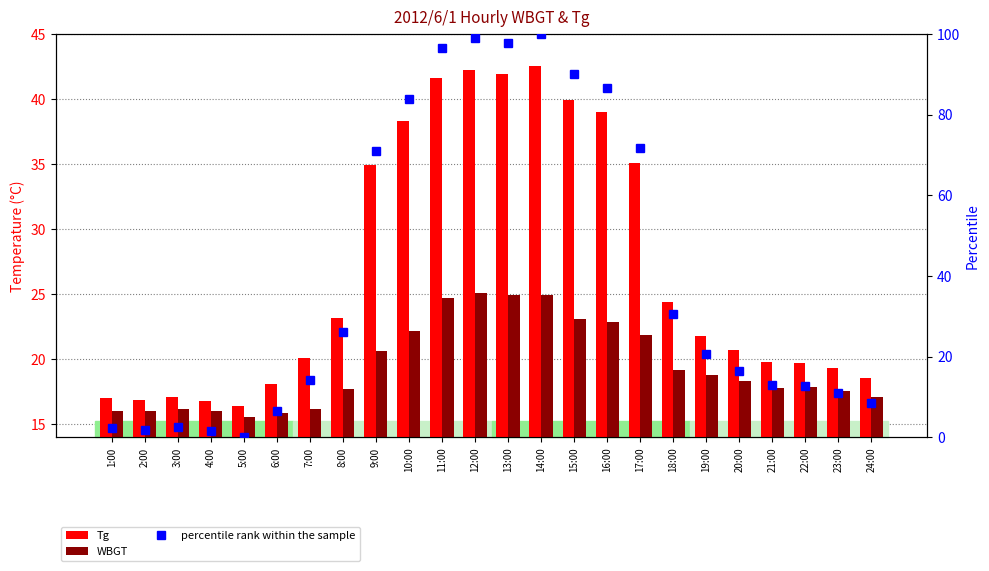

How many bars are there in total?

72